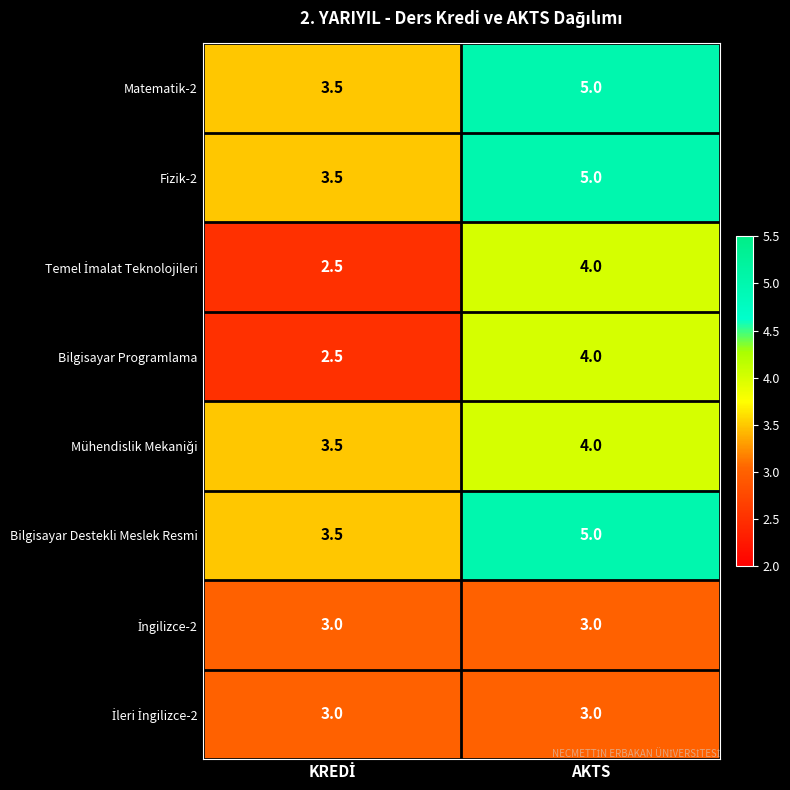

What is the difference between the highest and lowest values at AKTS?

2.0